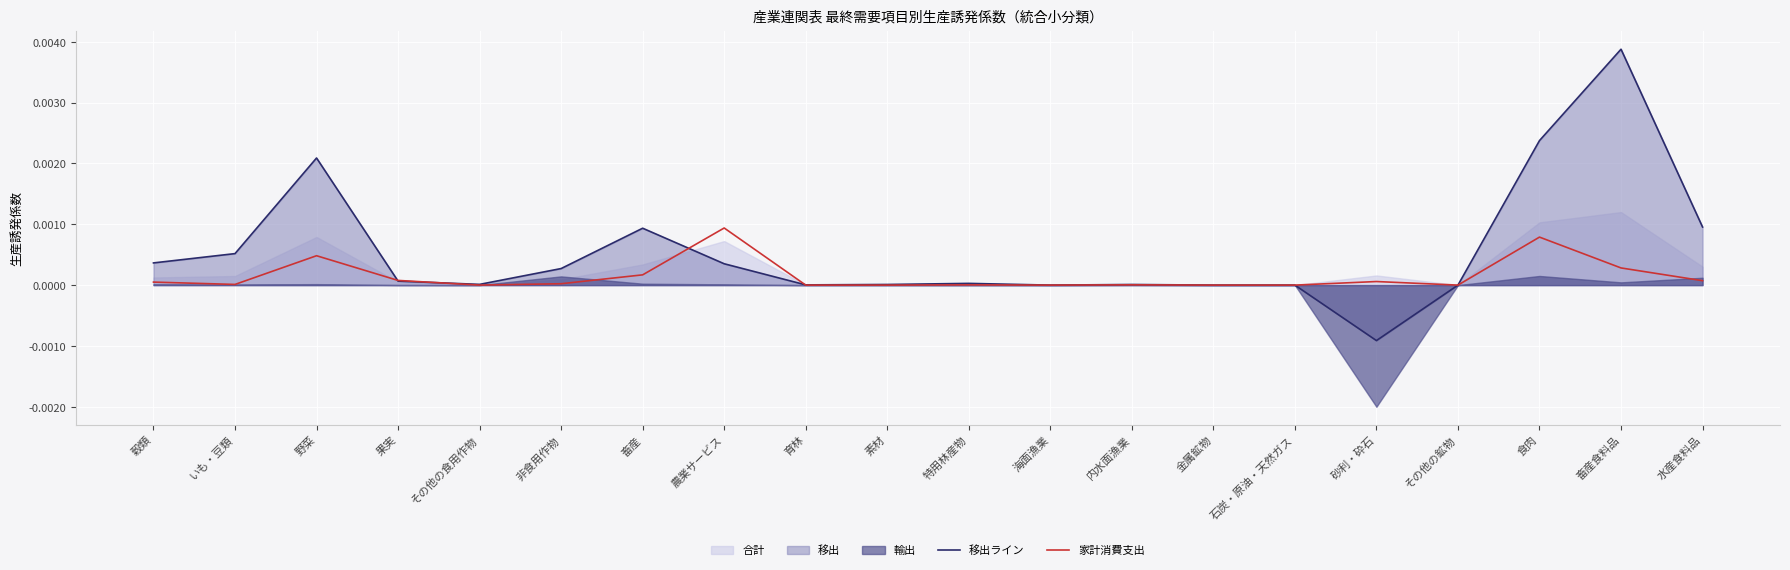

In 移出ライン, how many points are lower than both neighbors (excluding endpoints)?

4